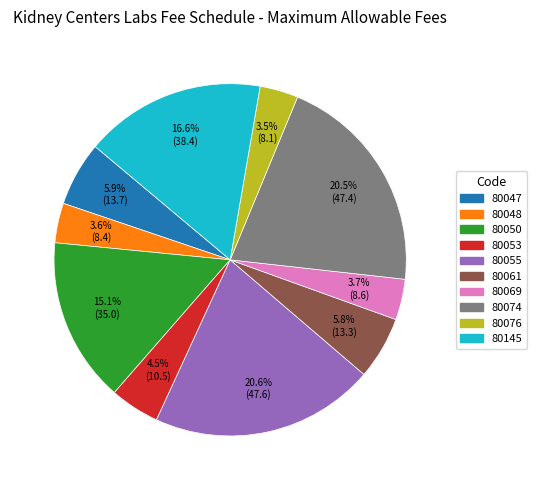

What percentage is the 80050 slice, to the nearest percent?

15%